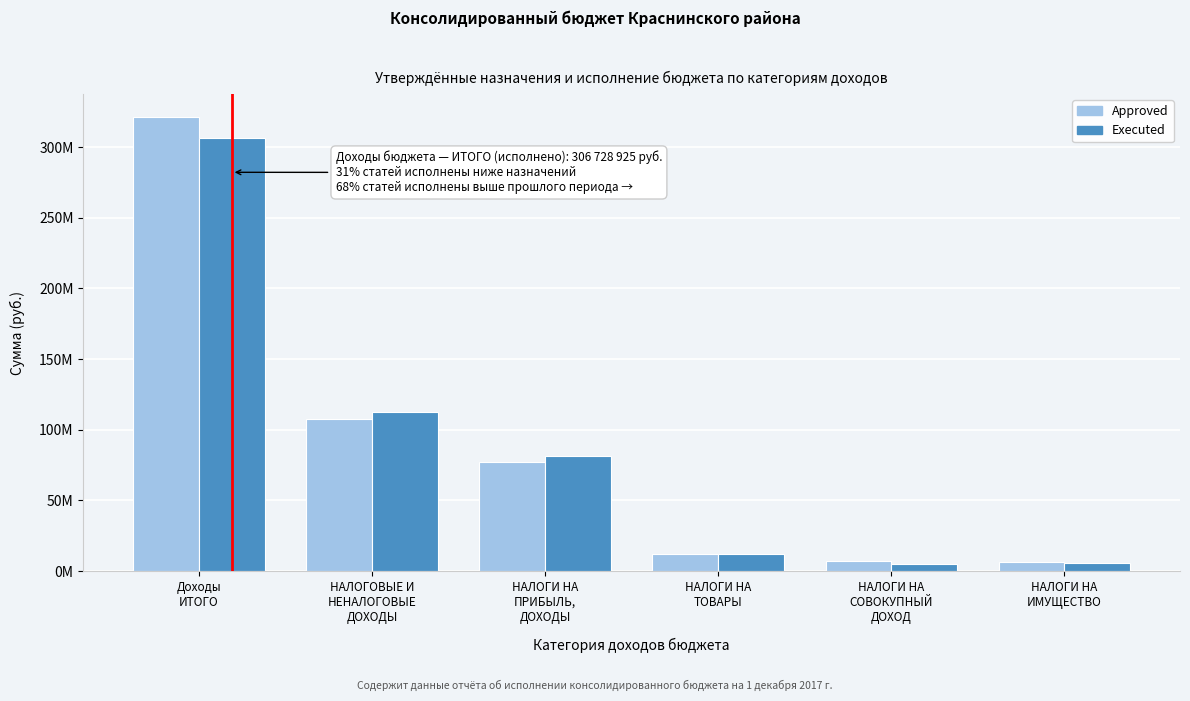

What are all the series names shown in the legend?

Approved, Executed